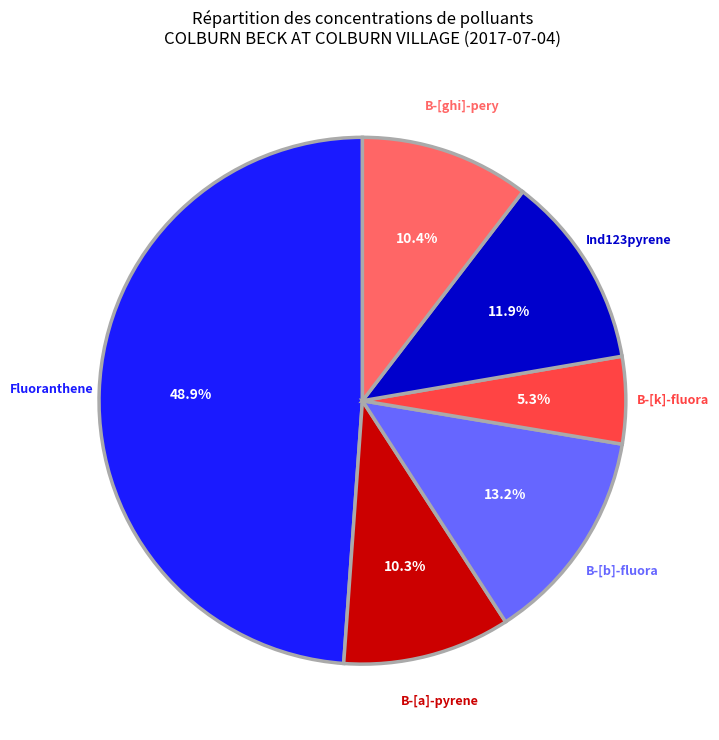

Is there any slice that represents more than half of the pie?

No